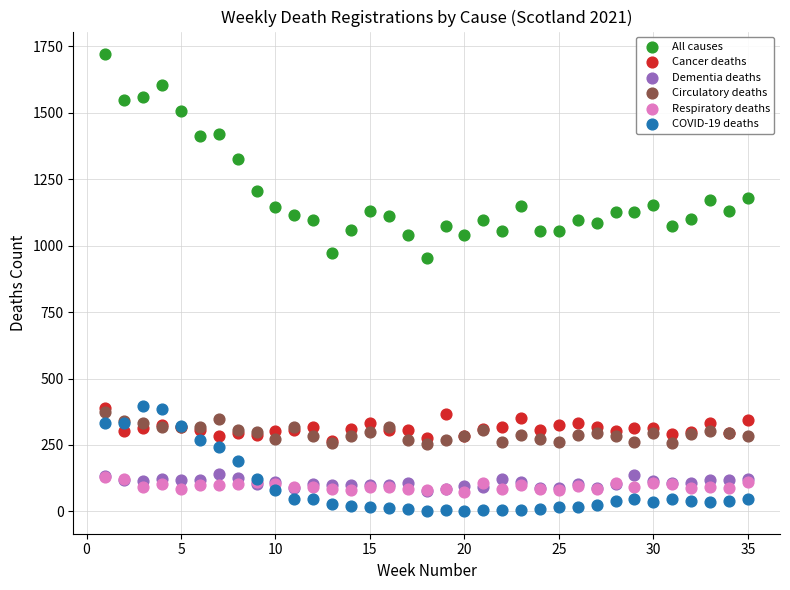

Which series contains the lowest Y value?

COVID-19 deaths